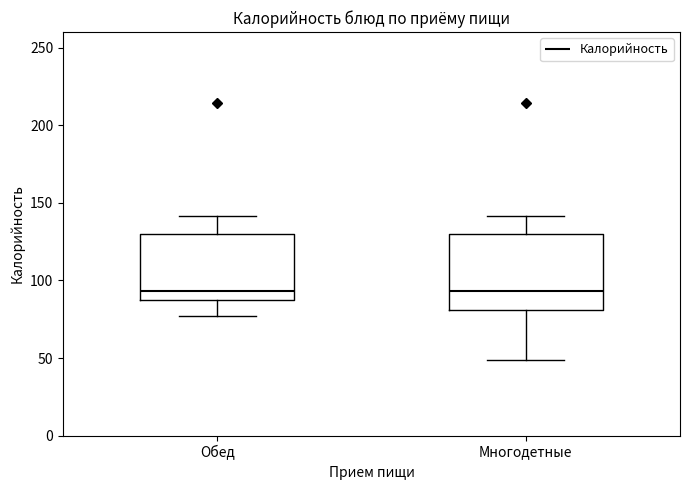

Which box is the tallest, from its lower edge to its upper edge?

Многодетные